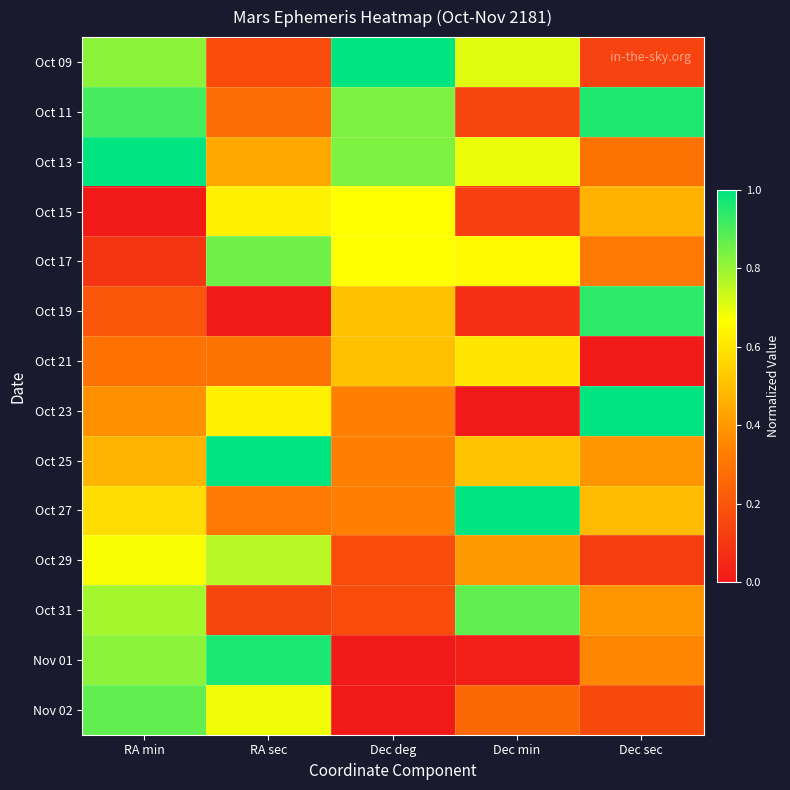

List the series in order of their peak value, highest first.

Oct 09, Oct 13, Oct 23, Oct 25, Oct 27, Nov 01, Oct 11, Oct 19, Oct 31, Nov 02, Oct 17, Oct 29, Oct 15, Oct 21